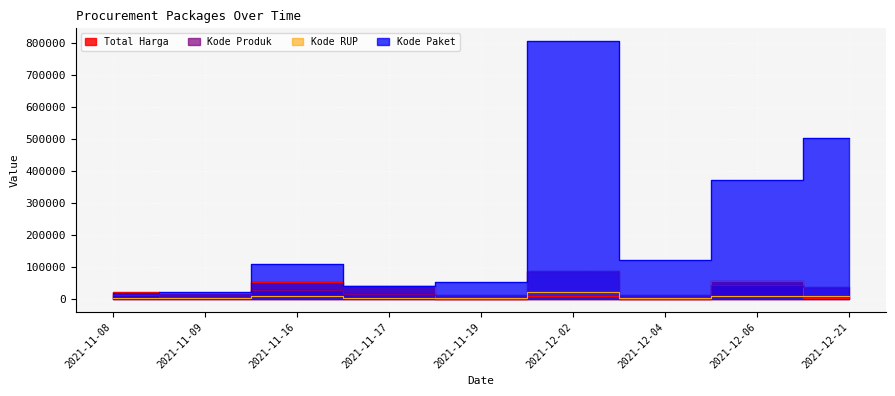

Which series changed the most between 2021-11-19 and 2021-12-04?

Kode Paket